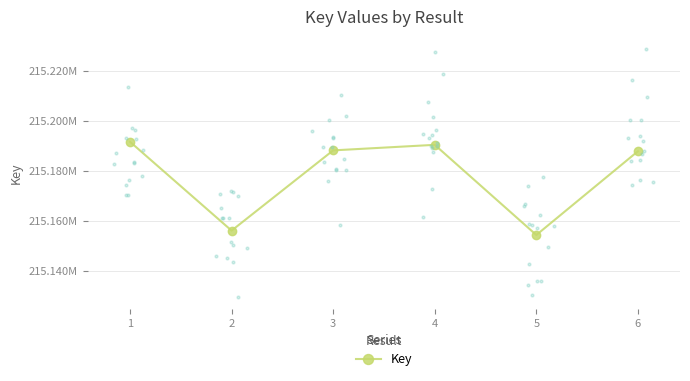

What is the change in value from 3 to 5?

-33818